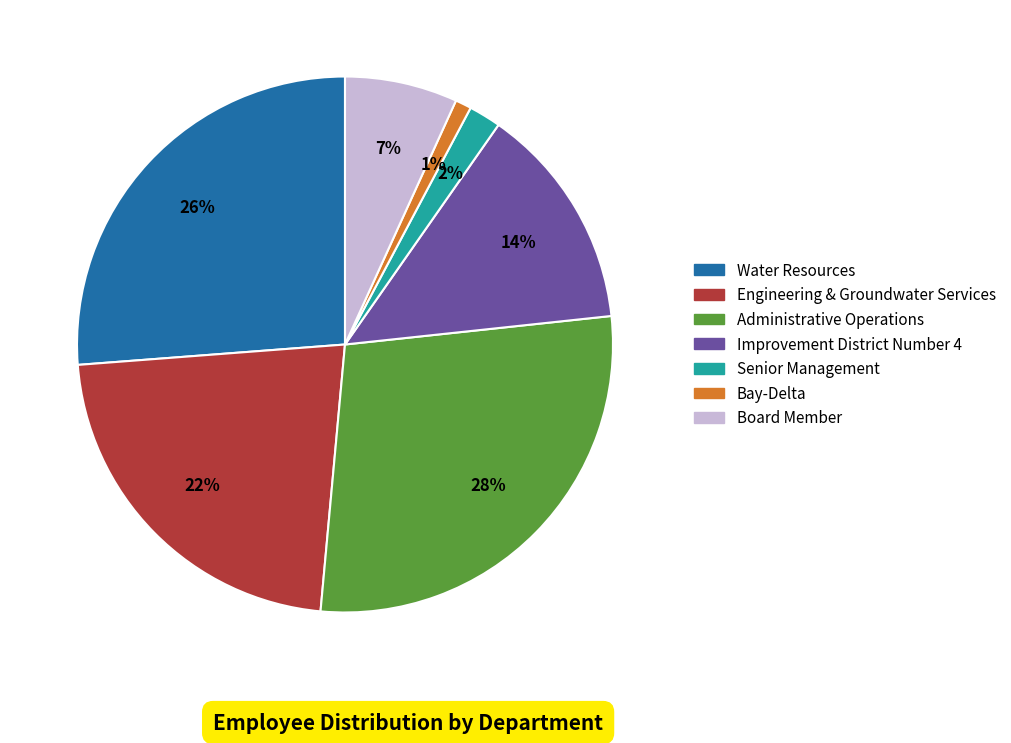

The Senior Management slice represents 16% of the pie. True or false?

False